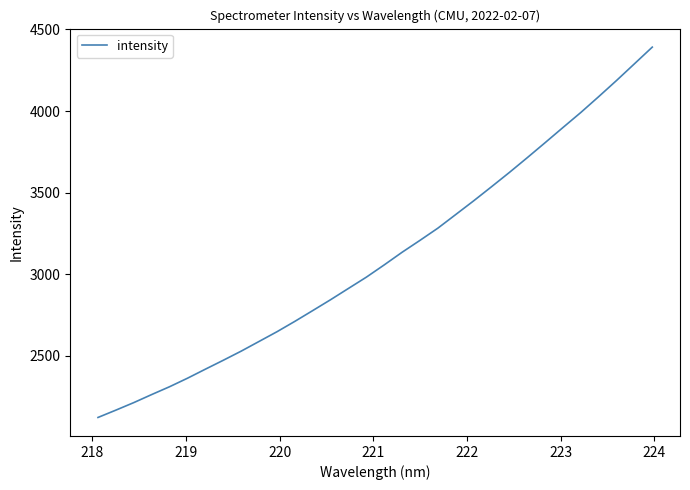

What is the maximum value shown in the chart?

4391.9